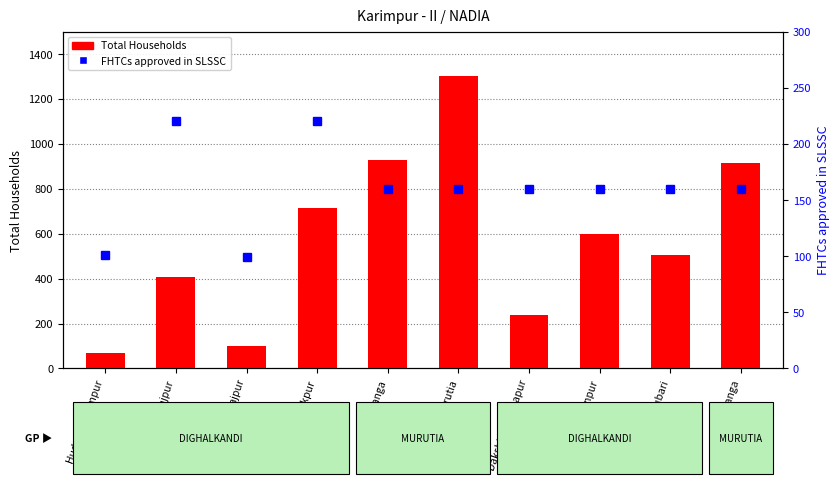

Is the value of Total Households at Gandharajpur greater than the value of FHTCs approved in SLSSC at Rasikpur?

Yes